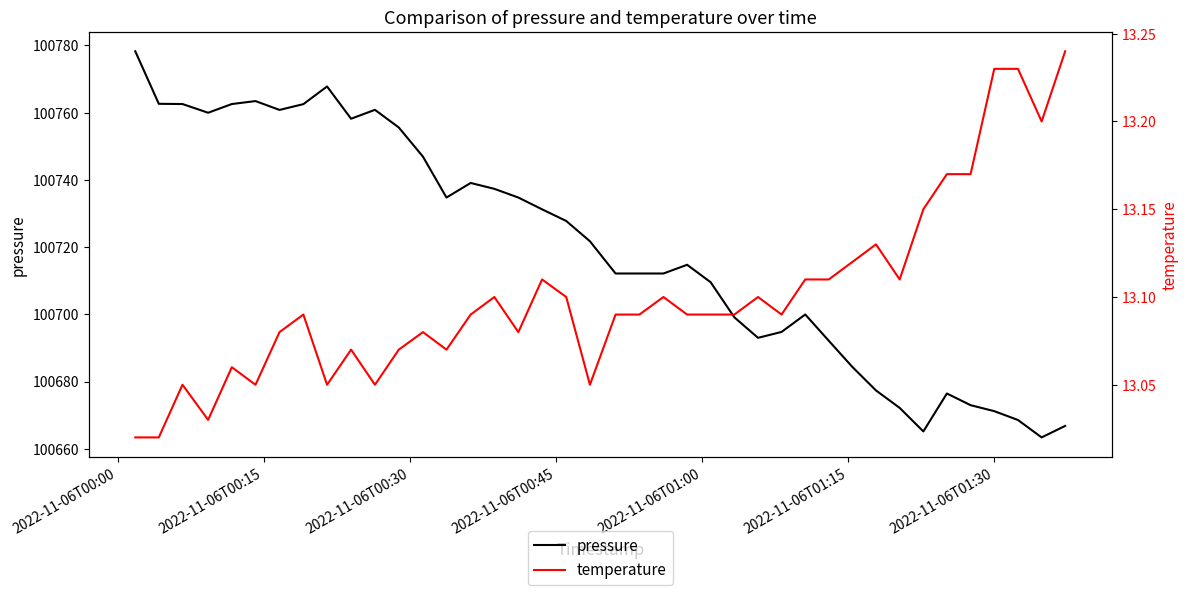

At which label does pressure first exceed 100721?

2022-11-06T00:00